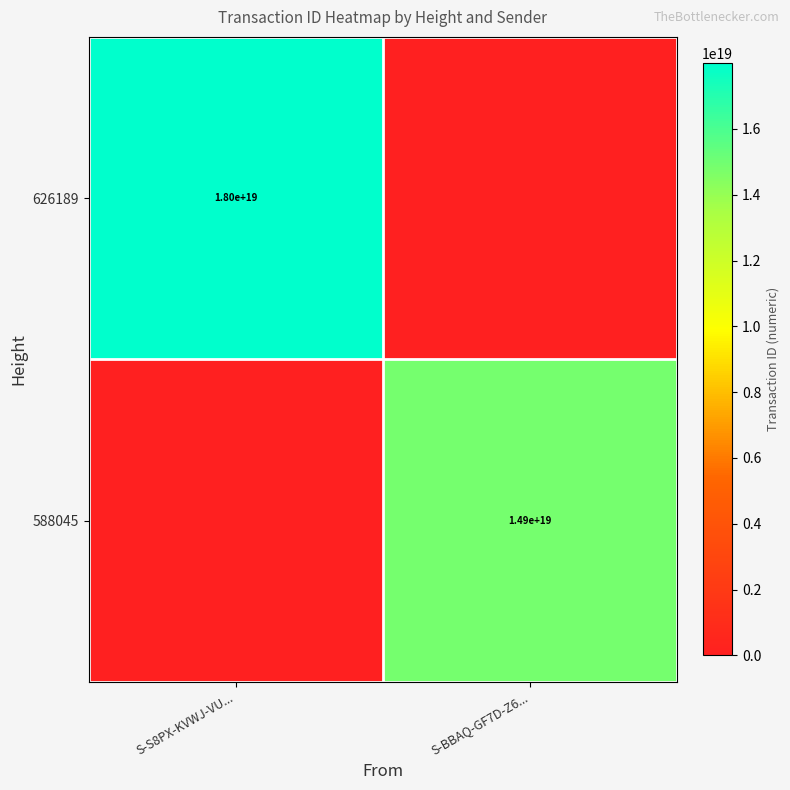

True or false: 588045 has a value of 14900000000000000000 at S-BBAQ-GF7D-Z6....

True